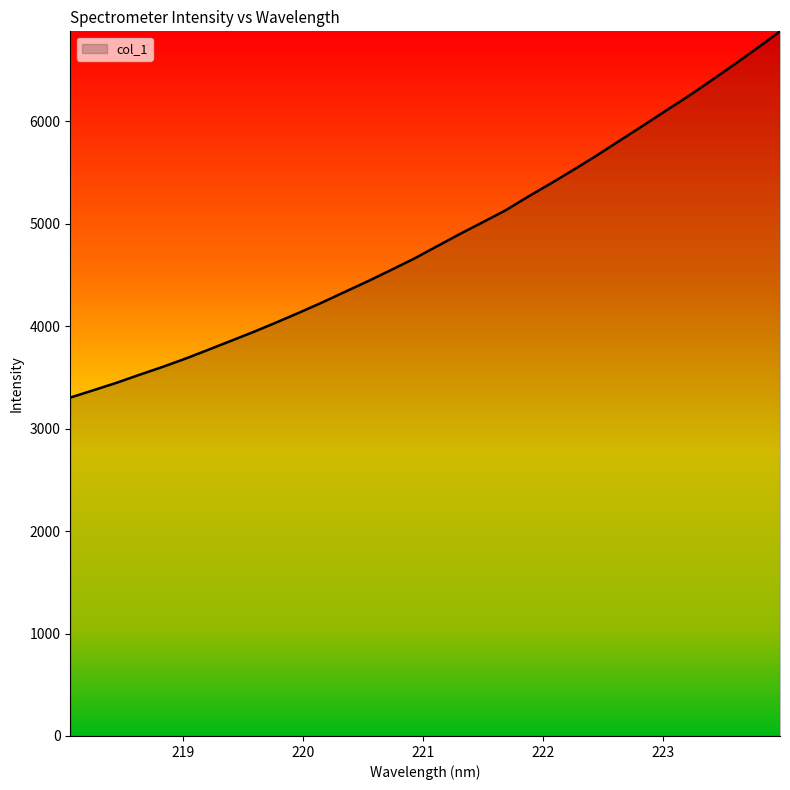

What is the greatest value displayed?

6880.3